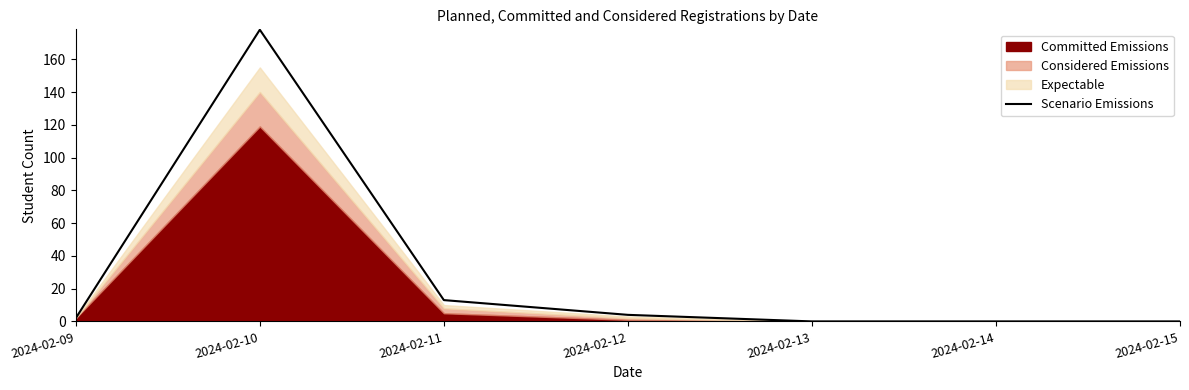

Where is Scenario Emissions nearest to the value 89?

2024-02-11